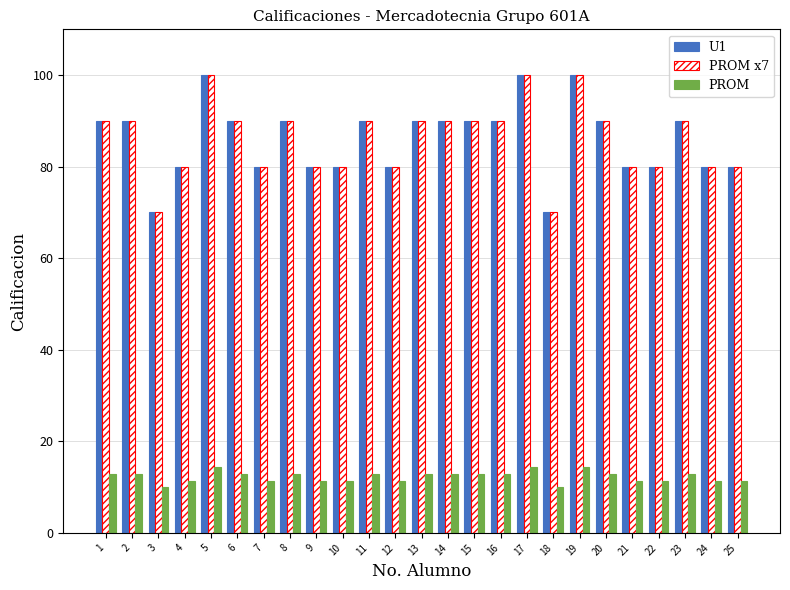

What is the highest value of the PROM x7 series?

100.0